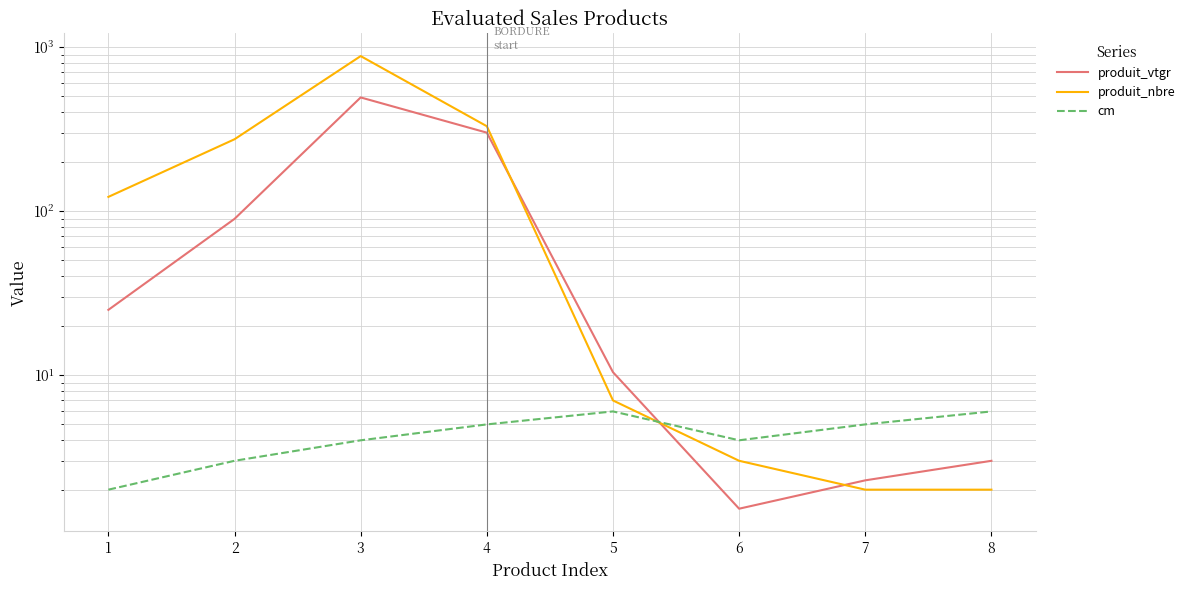

Does the chart have visible grid lines?

Yes